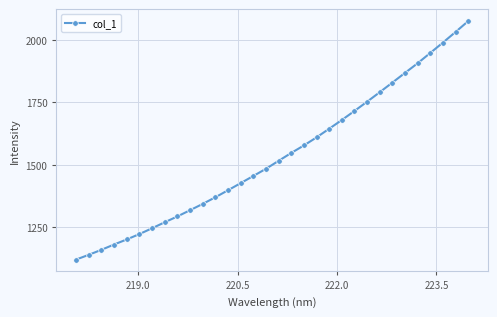

True or false: there are more than 2 points higher than both neighbors.

False